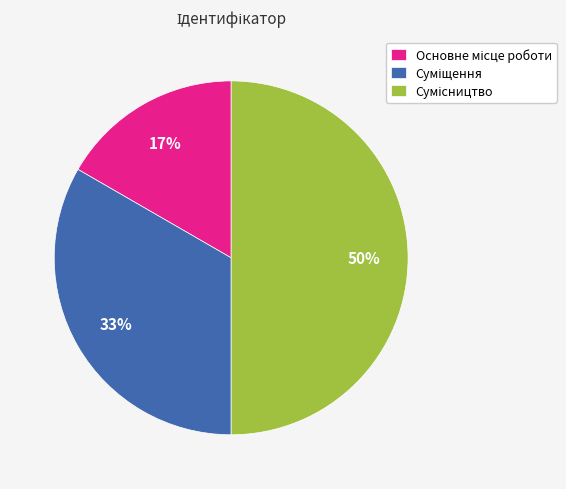

What percentage is the Сумісництво slice, to the nearest percent?

50%